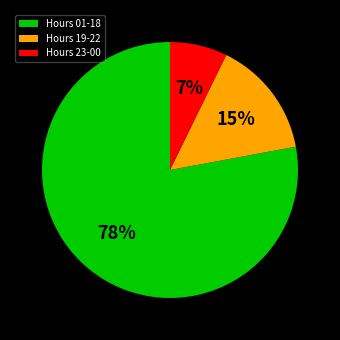

Is it true that Hours 19-22 is 15% of the pie?

True